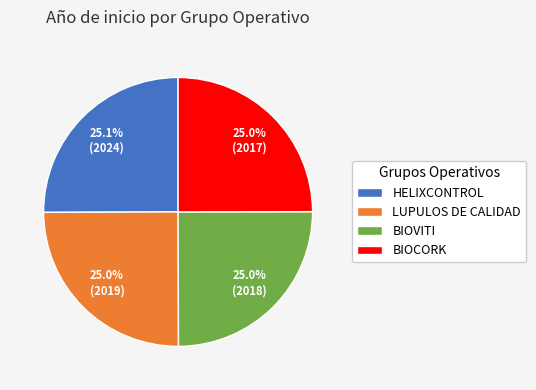

To the nearest percent, what portion does LUPULOS DE CALIDAD represent?

25%